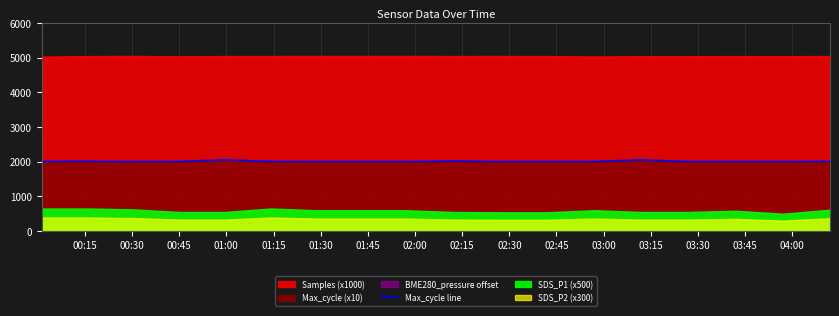

Does the chart display data point markers on the line(s)?

No